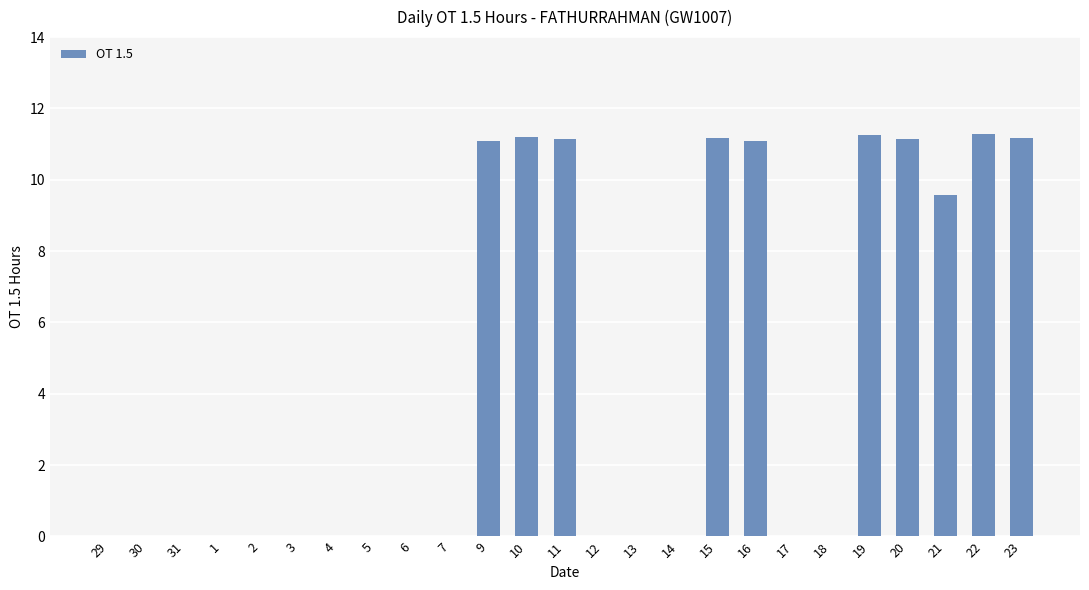

What value does the data have at 11?

11.1